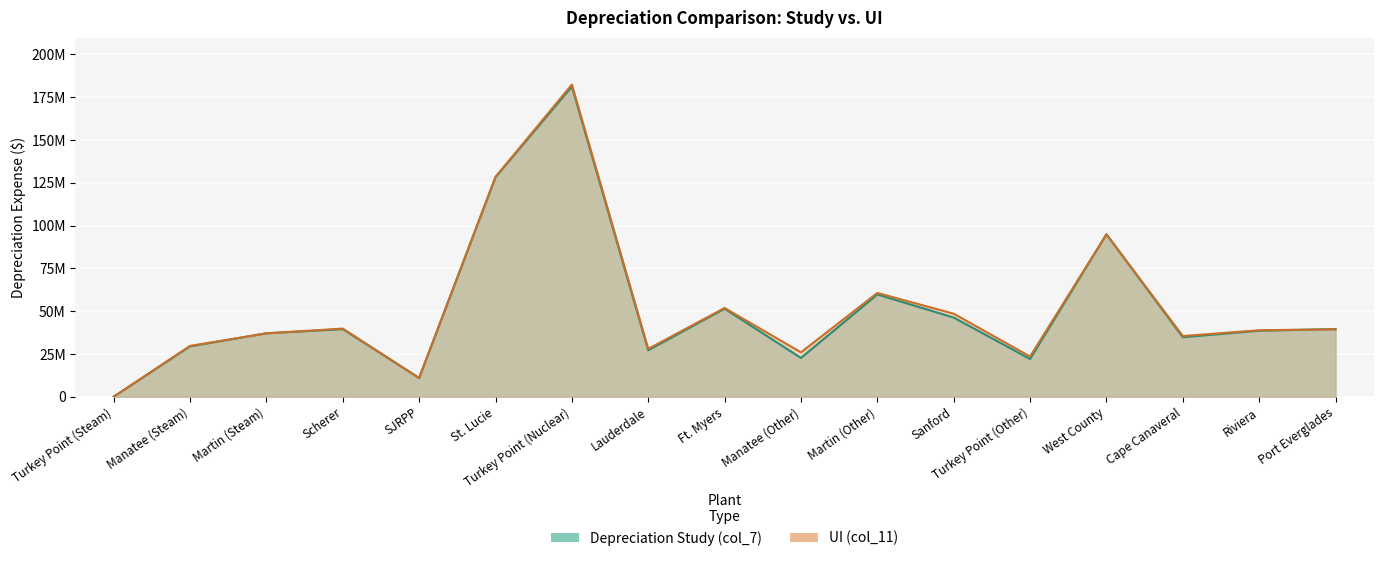

What is the total value across all series at Manatee (Other)?

48588198.0